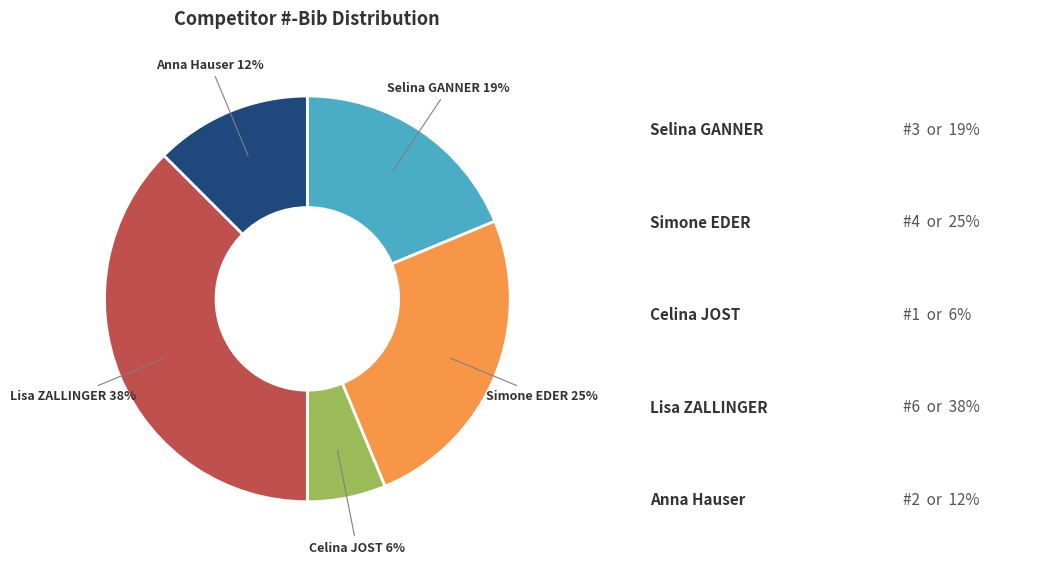

To the nearest percent, what is the average slice percentage?

20%